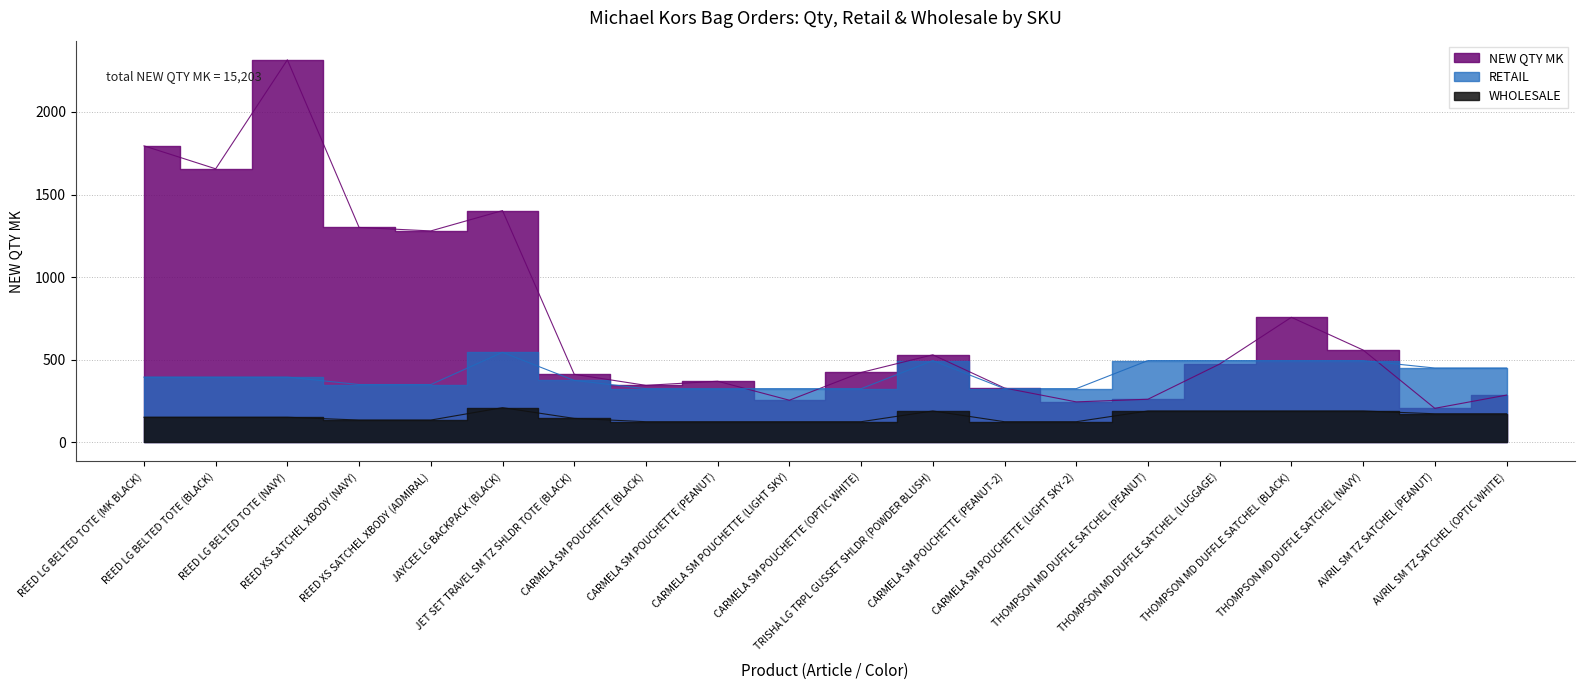

What is the difference between the second highest and second lowest values in the NEW QTY MK series?

1550